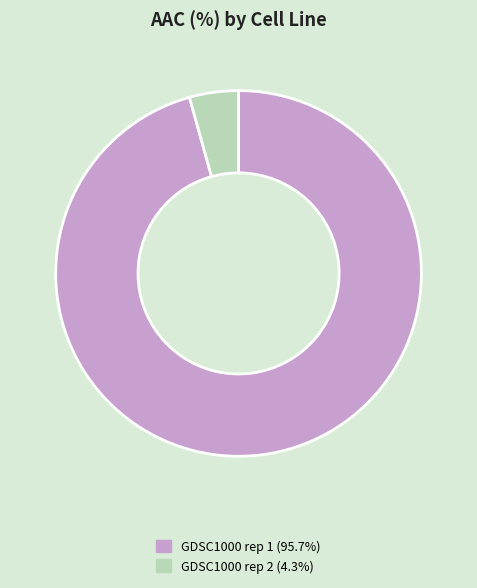

How many segments does this pie chart have?

2